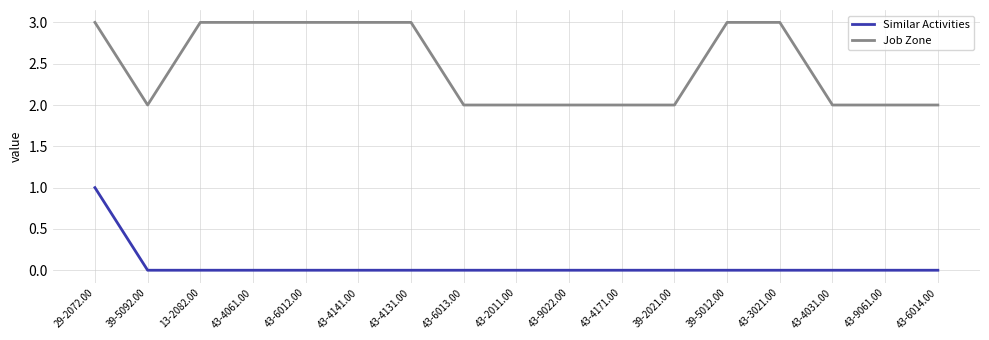

At which category is the sum across all series the highest?

29-2072.00